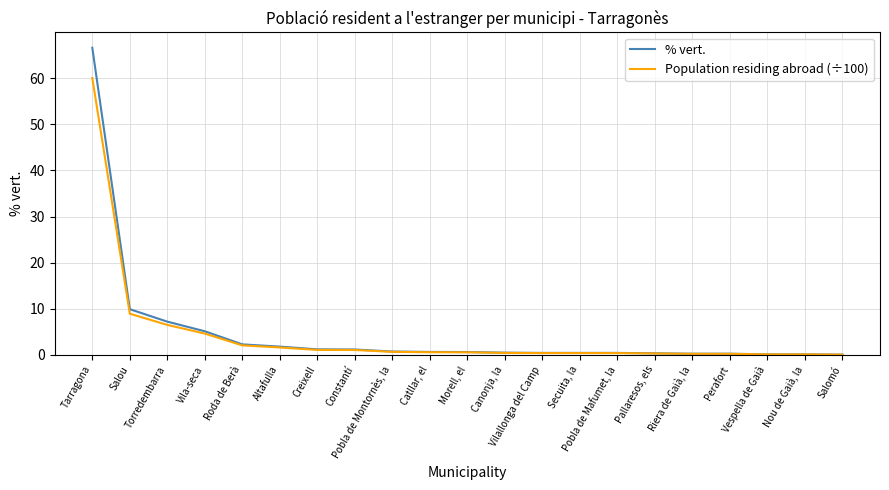

What is the maximum value for % vert.?

66.6